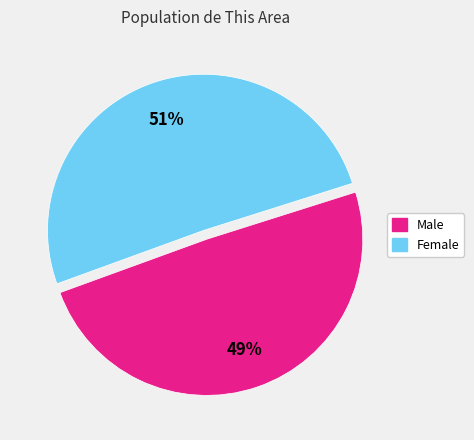

Which has a higher value, Male or Female?

Female